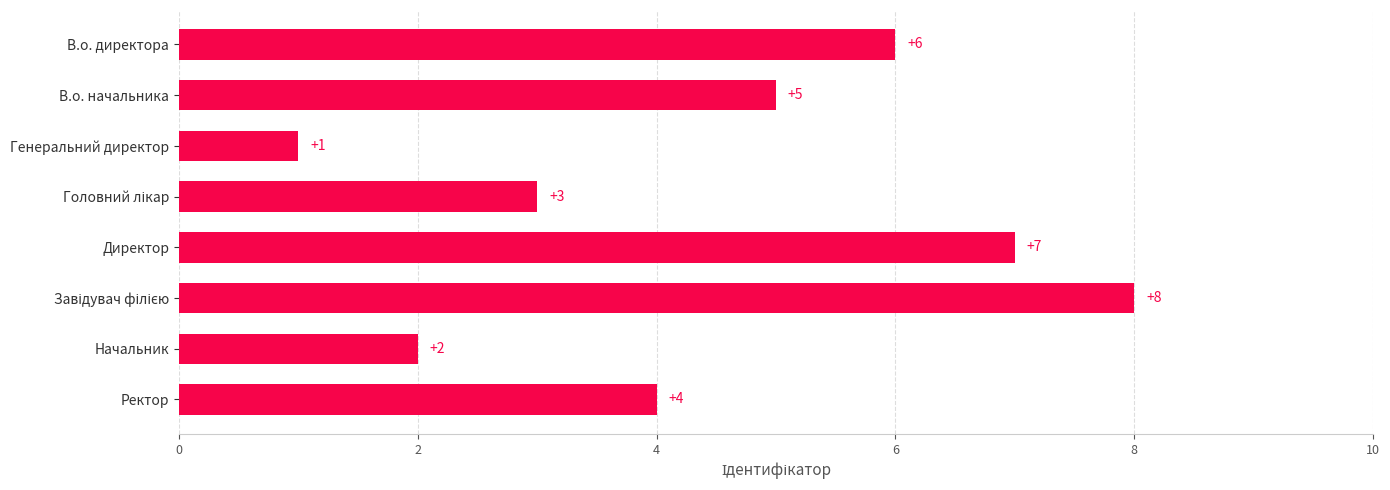

What is the change in value from В.о. директора to Директор?

+1